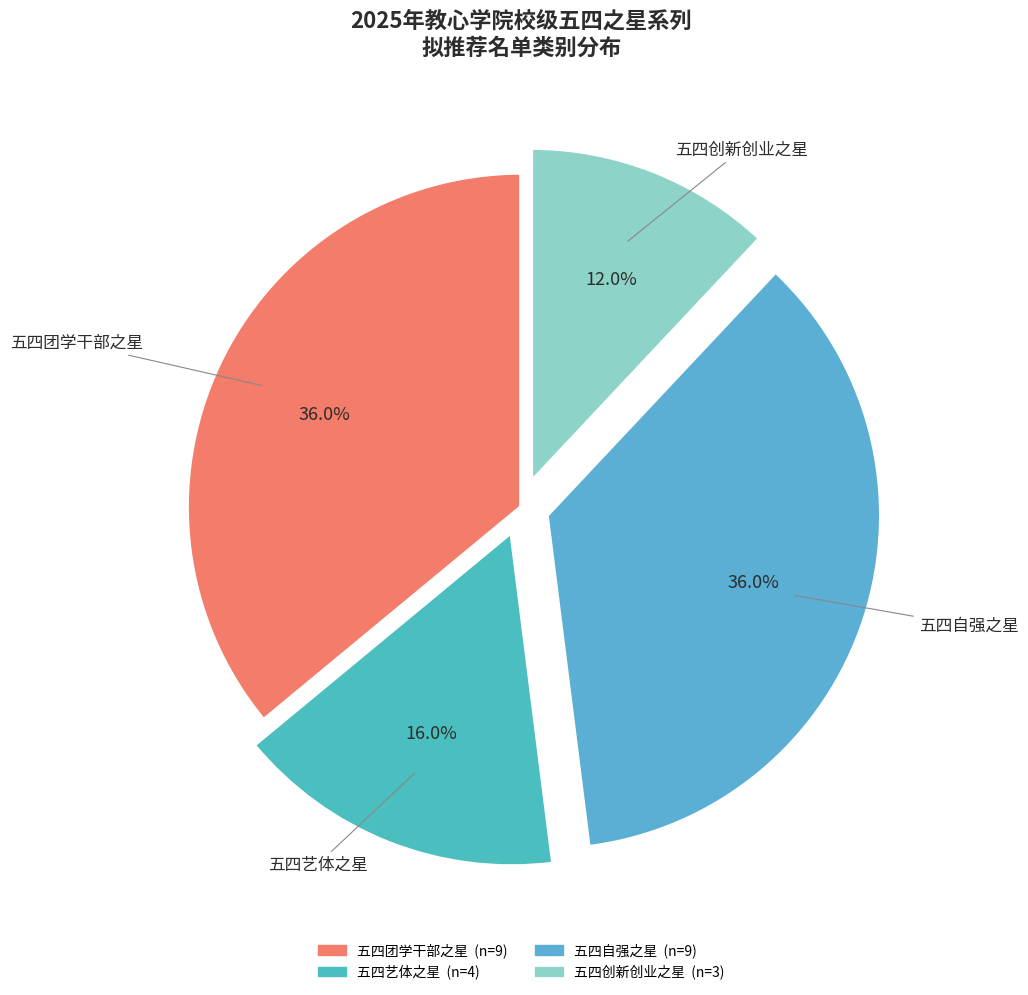

Which category has the smallest portion of the pie?

五四创新创业之星